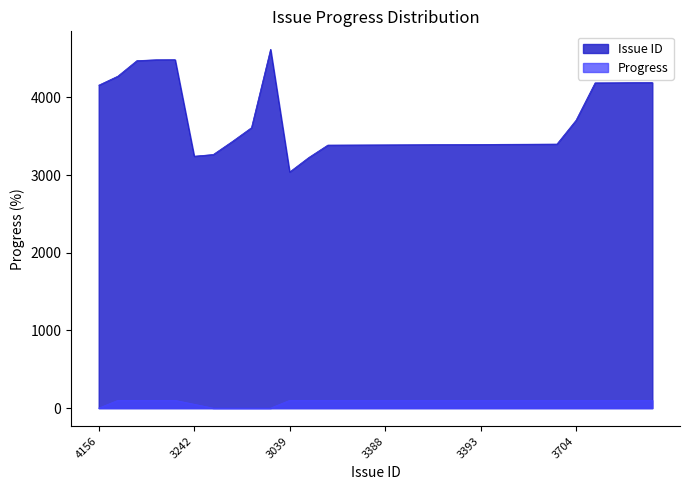

What is the average value of the Progress series?

82